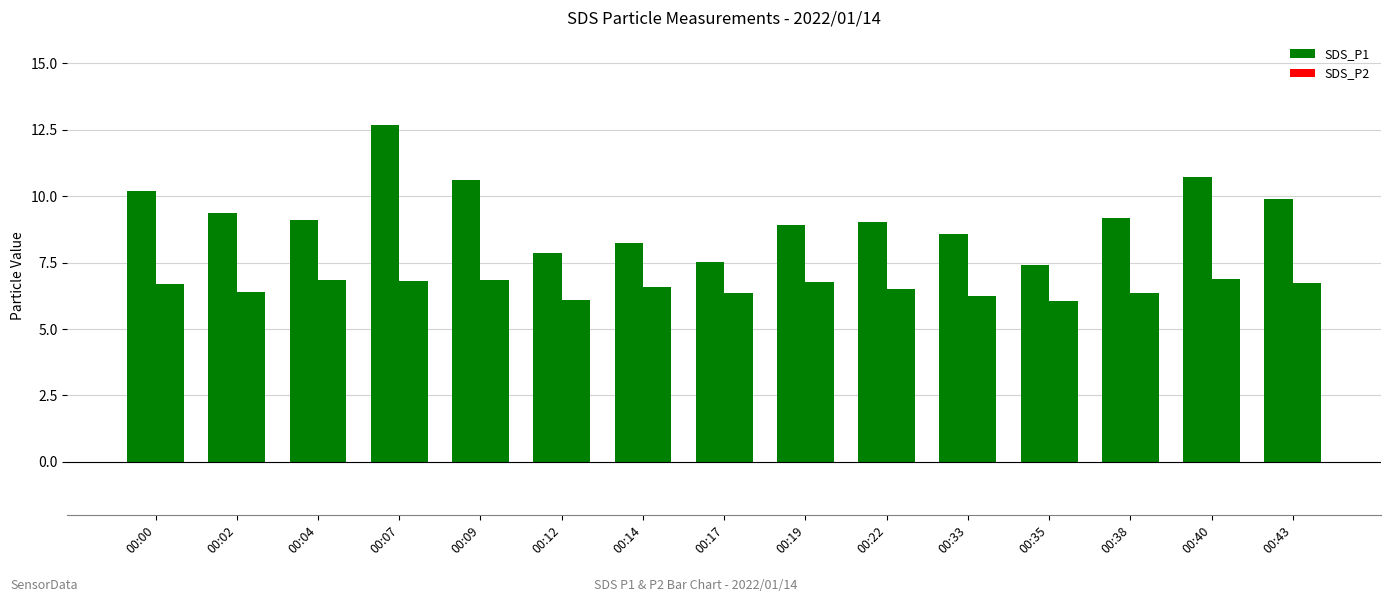

Reading left to right, what are all the values shown in this chart?

SDS_P1: 10.2	9.3	9.1	12.7	10.6	7.8	8.2	7.5	8.9	9.0	8.6	7.4	9.2	10.7	9.9
SDS_P2: 6.7	6.4	6.8	6.8	6.8	6.1	6.6	6.3	6.8	6.5	6.2	6.0	6.4	6.9	6.8